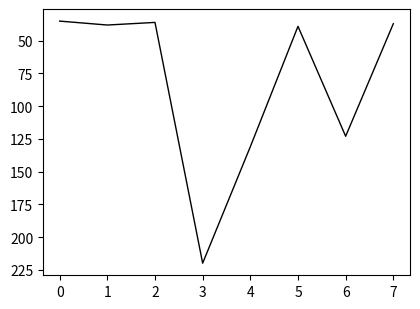

Reading left to right, transcribe all the data shown in this chart.

0=35	1=38	2=36	3=220	4=131	5=39	6=123	7=37